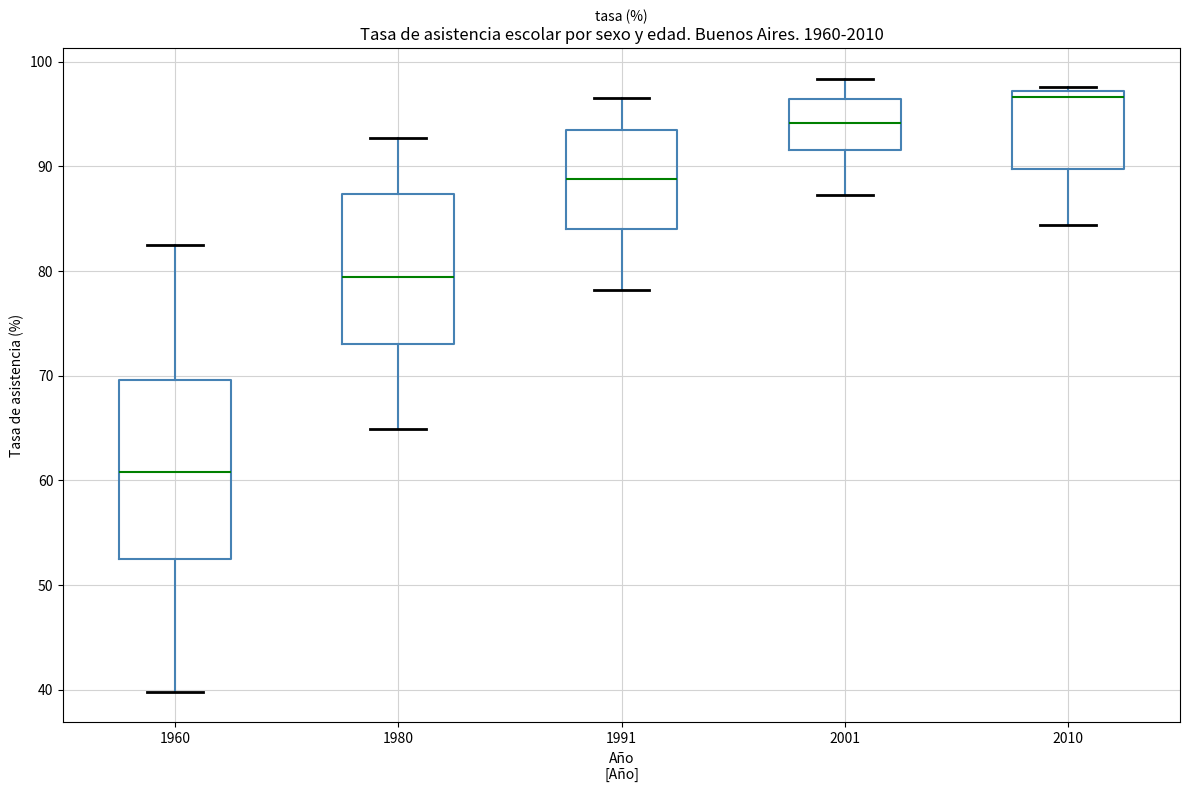

Reading left to right, transcribe this box plot: for each box, give where its median line is, the range the box spans, and where its two whiskers end, as read against the y-axis. The values are not printed on the chart, so give them approximately, as read against the axis.

1960: median 61, box 52 to 70, whiskers 40 to 82
1980: median 79, box 73 to 87, whiskers 65 to 93
1991: median 89, box 84 to 93, whiskers 78 to 97
2001: median 94, box 92 to 96, whiskers 87 to 98
2010: median 97 (just below the box's upper edge), box 90 to 97, whiskers 84 to 98